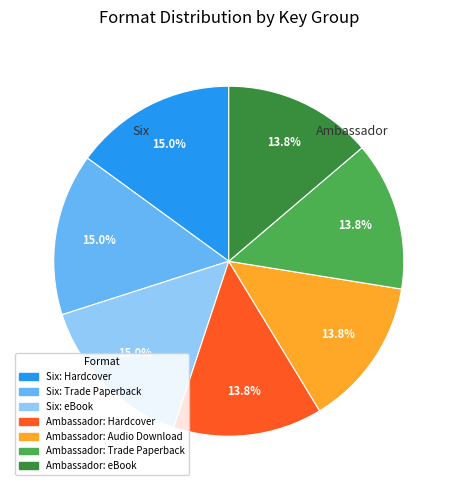

How many segments does this pie chart have?

7